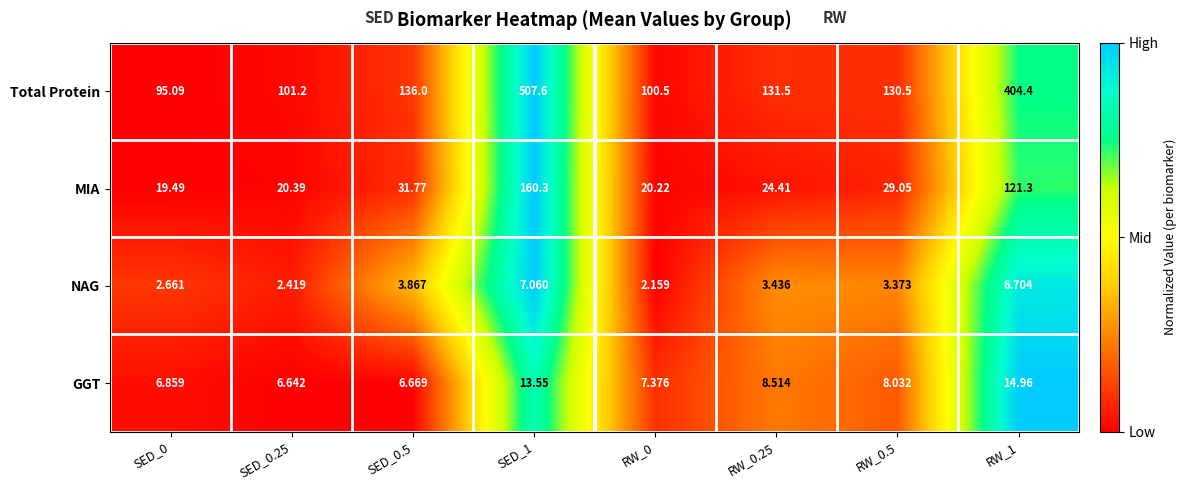

Count the number of data series in this chart.

4